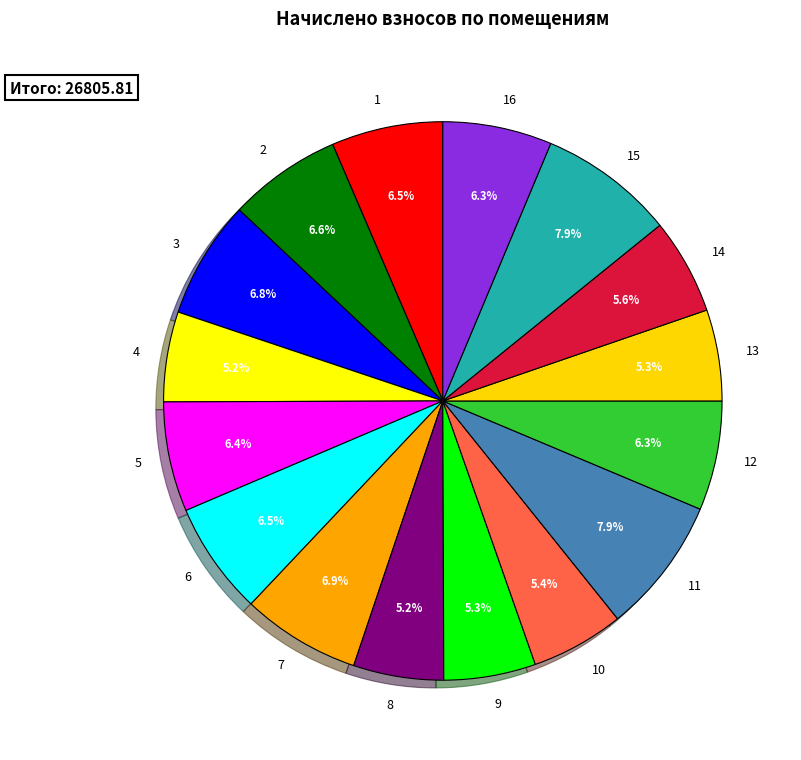

The 5 slice represents 6% of the pie. True or false?

True